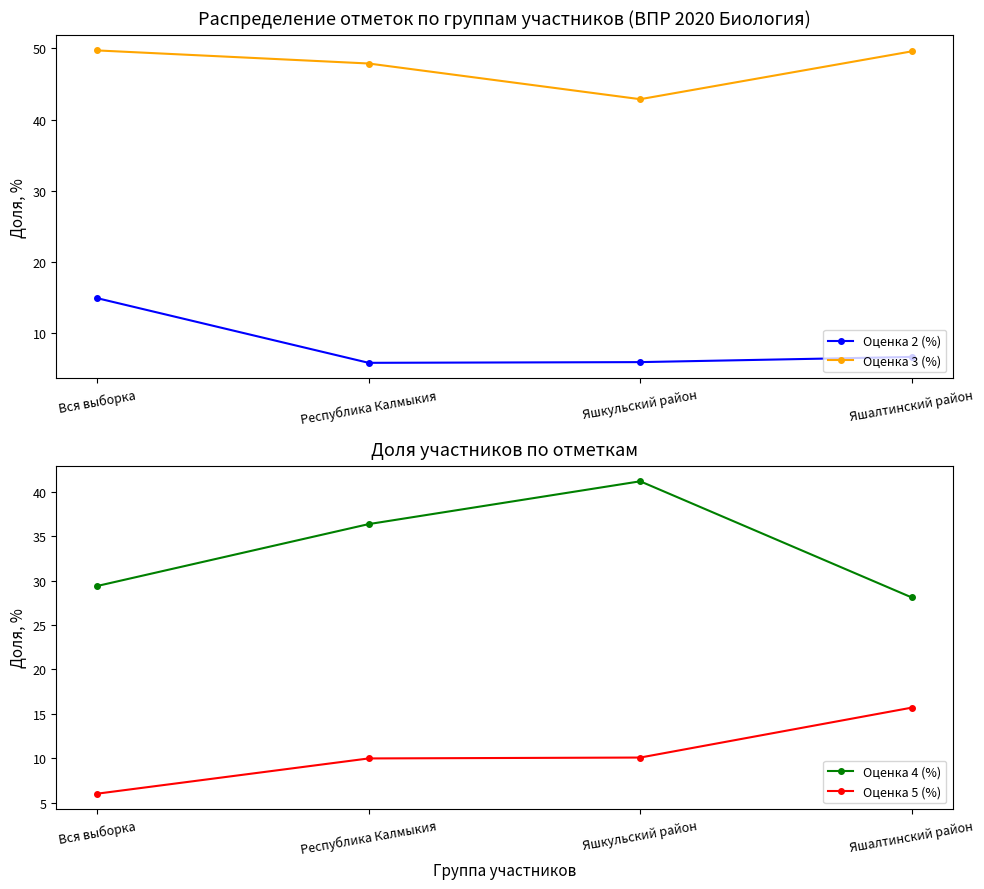

True or false: Оценка 3 (%) has a value of 49.7 at Вся выборка.

True